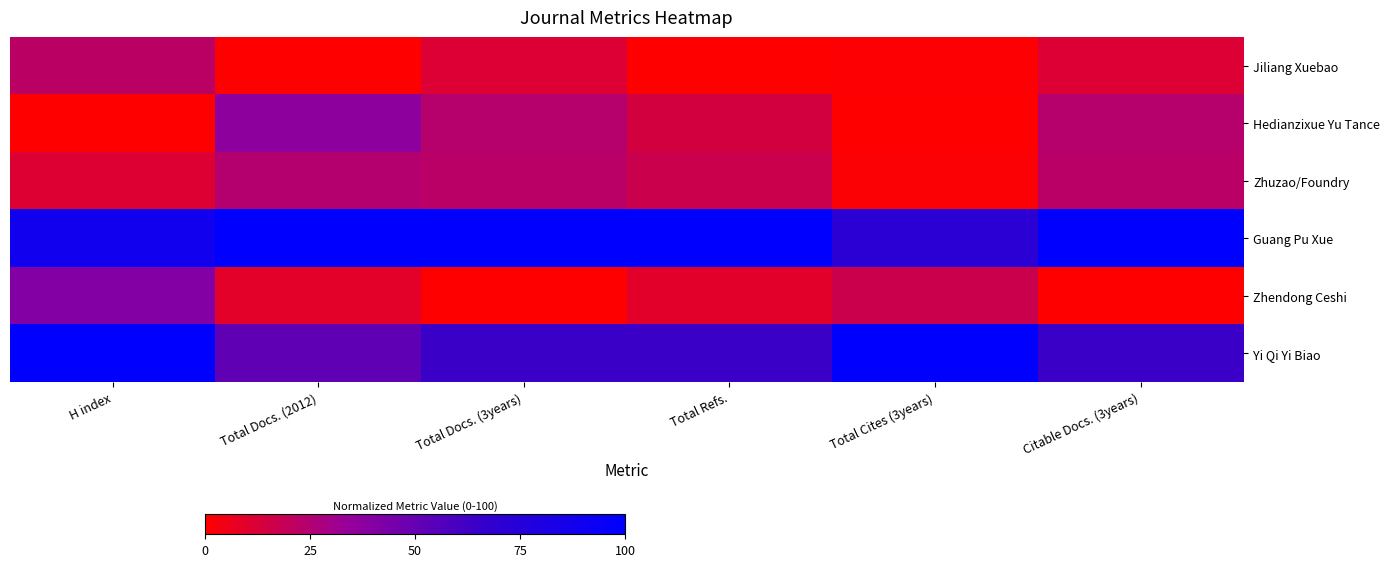

At how many categories does at least one series exceed 18?

6